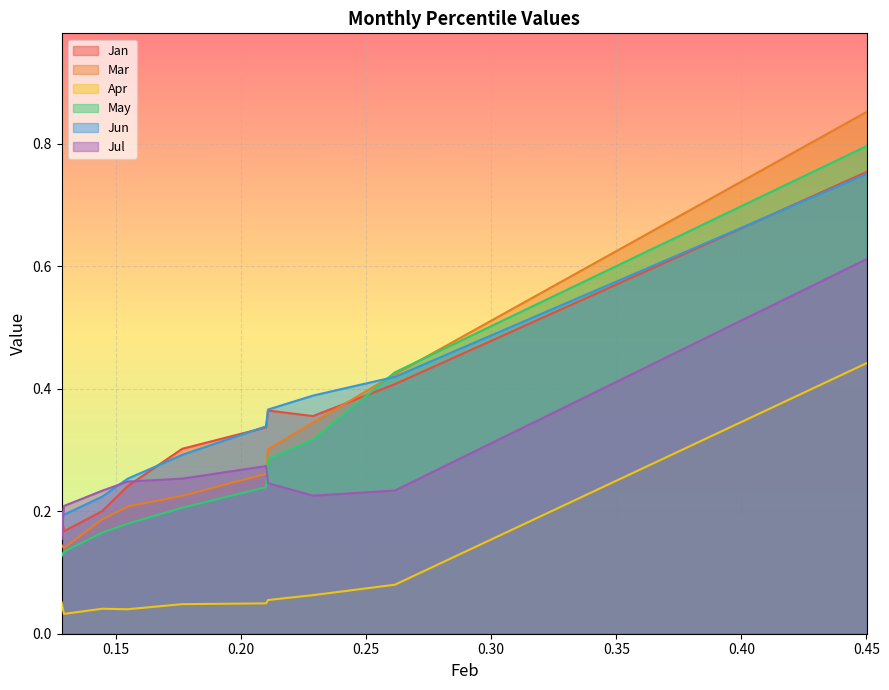

Is it true that Jan equals 0.1 at pct65?

False